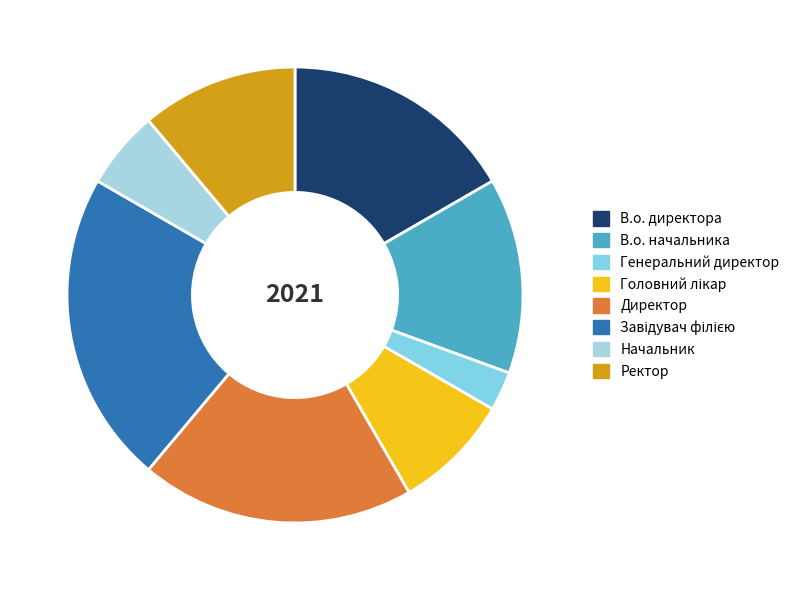

Is there any slice that represents more than half of the pie?

No